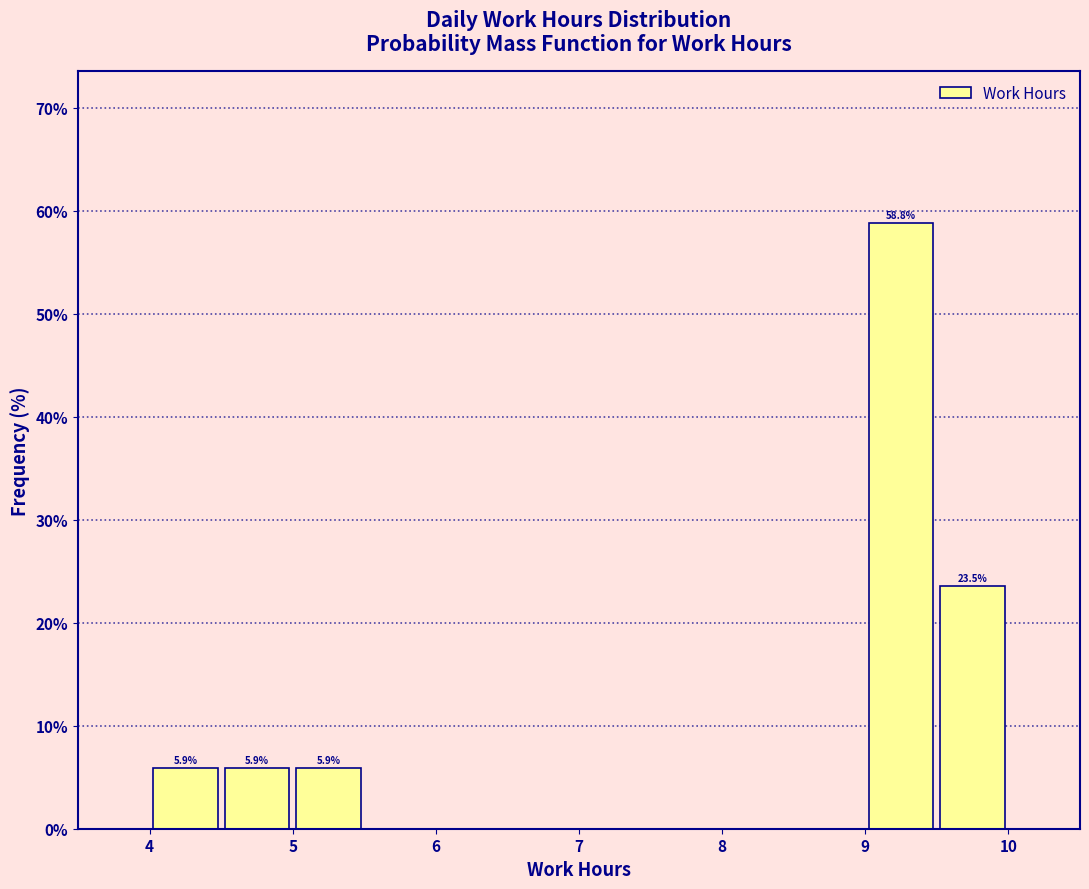

Which range on the x-axis has the tallest bar?

9.0 to 9.5